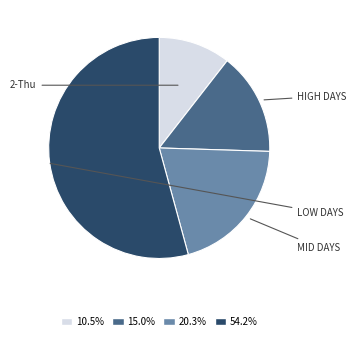

How many slices are in this pie chart?

4